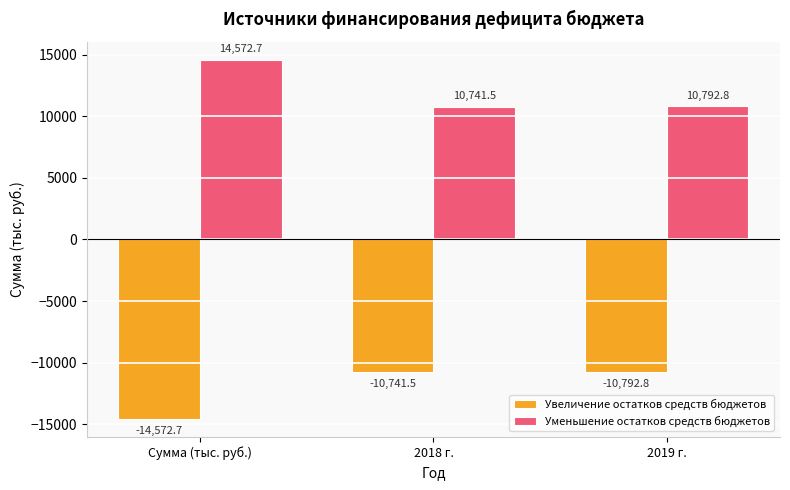

Is it true that Увеличение остатков средств бюджетов equals -4876.2 at 2018 г.?

False